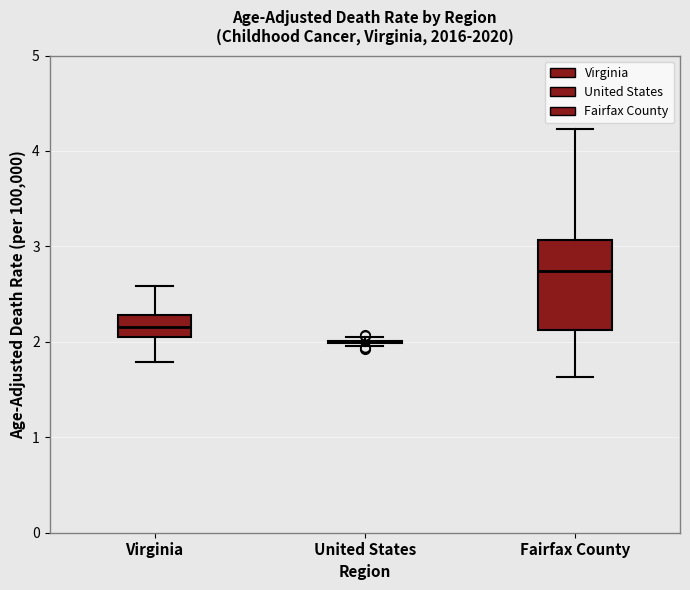

Reading left to right, read every box against the y-axis: the position of its median line, the range the box covers, and the ends of its whiskers. The values are not printed on the chart, so give them approximately, as read against the axis.

Virginia: median 2.2, box 2.1 to 2.3, whiskers 1.8 to 2.6
United States: box collapsed to a line at 2.0, whiskers 2.0 to 2.0
Fairfax County: median 2.7, box 2.1 to 3.1, whiskers 1.6 to 4.2